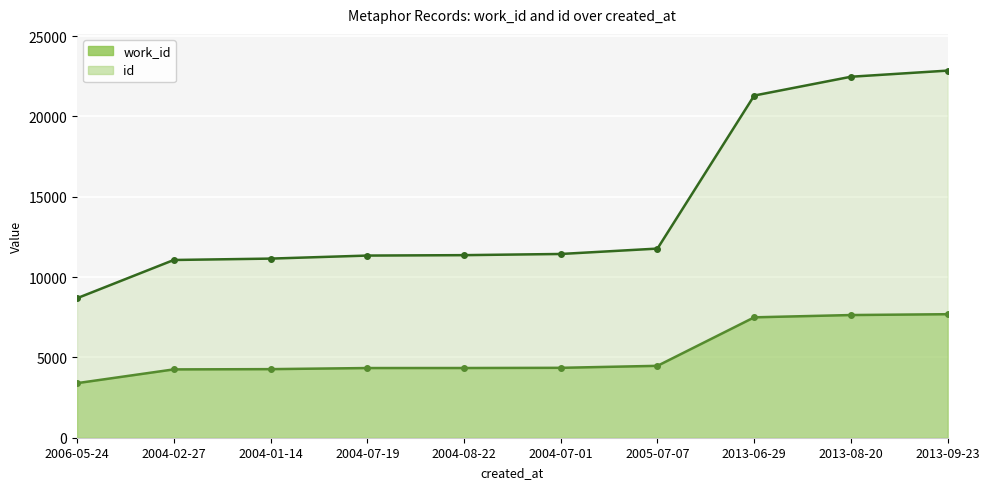

What is the average value of the work_id series?

5224